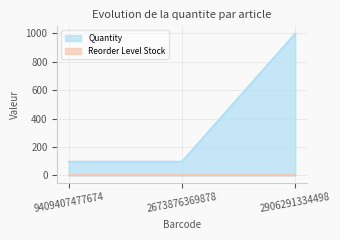

List the labels in order of value, smallest first.

9409407477674, 2673876369878, 2906291334498